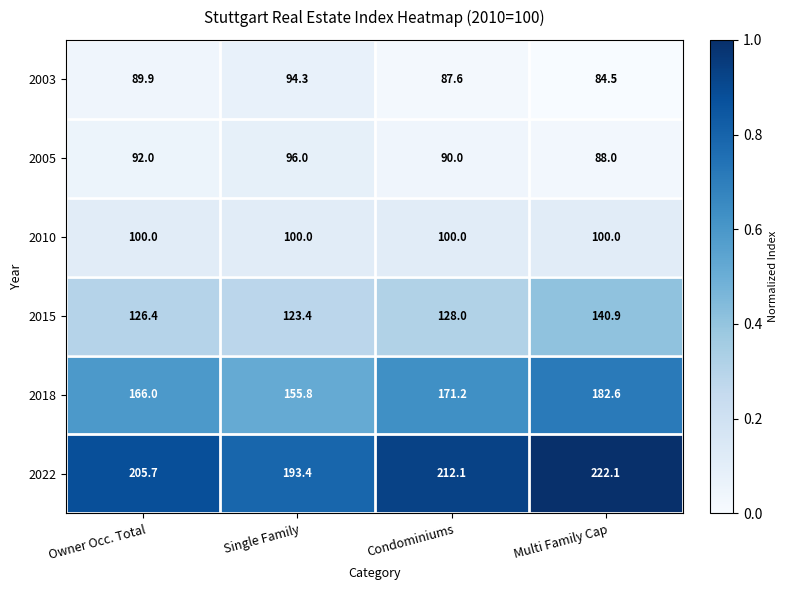

Which series has the largest total across all categories?

2022